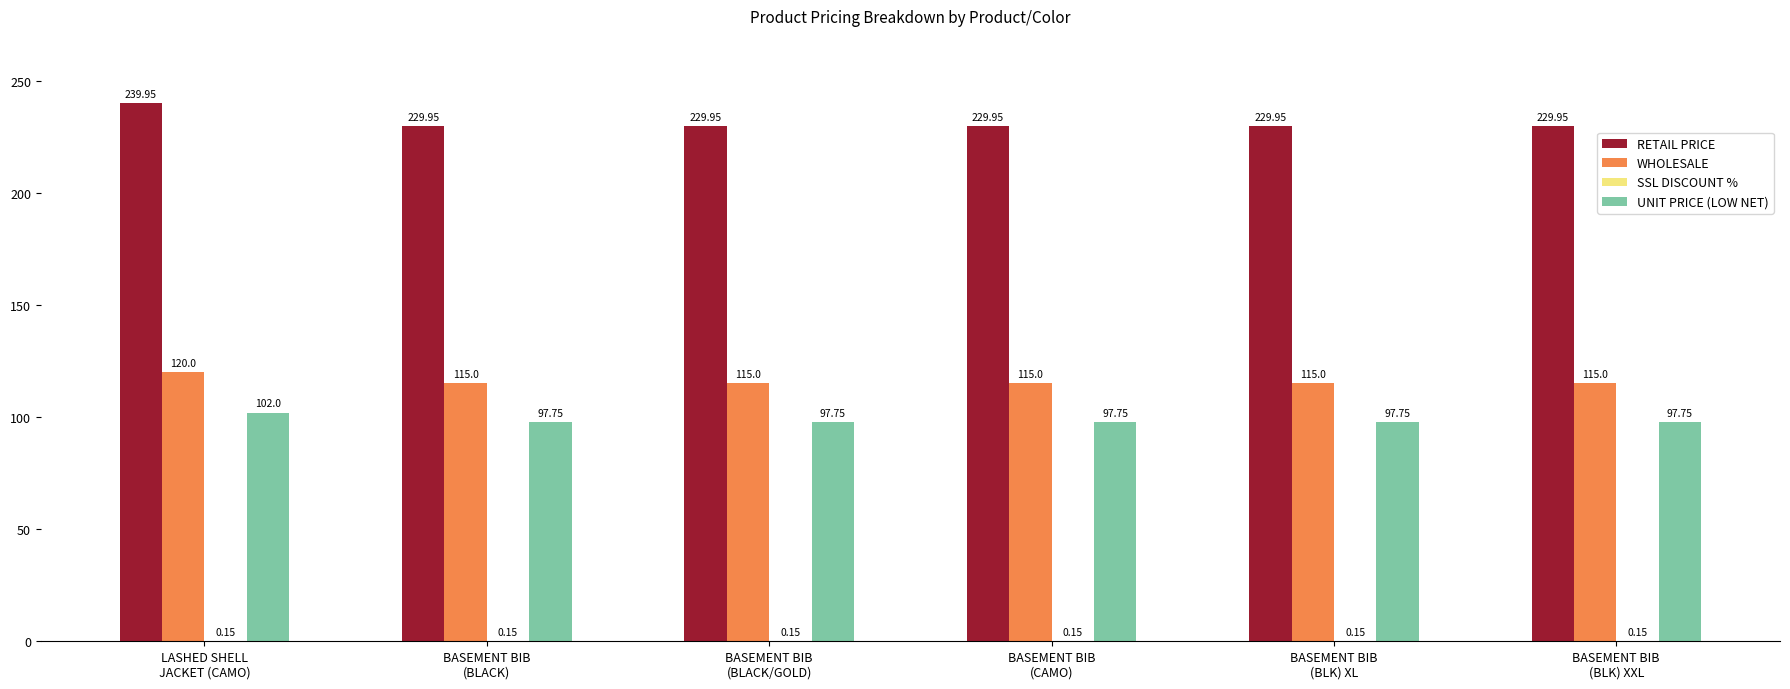

At which category is the sum across all series the highest?

LASHED SHELL
JACKET (CAMO)